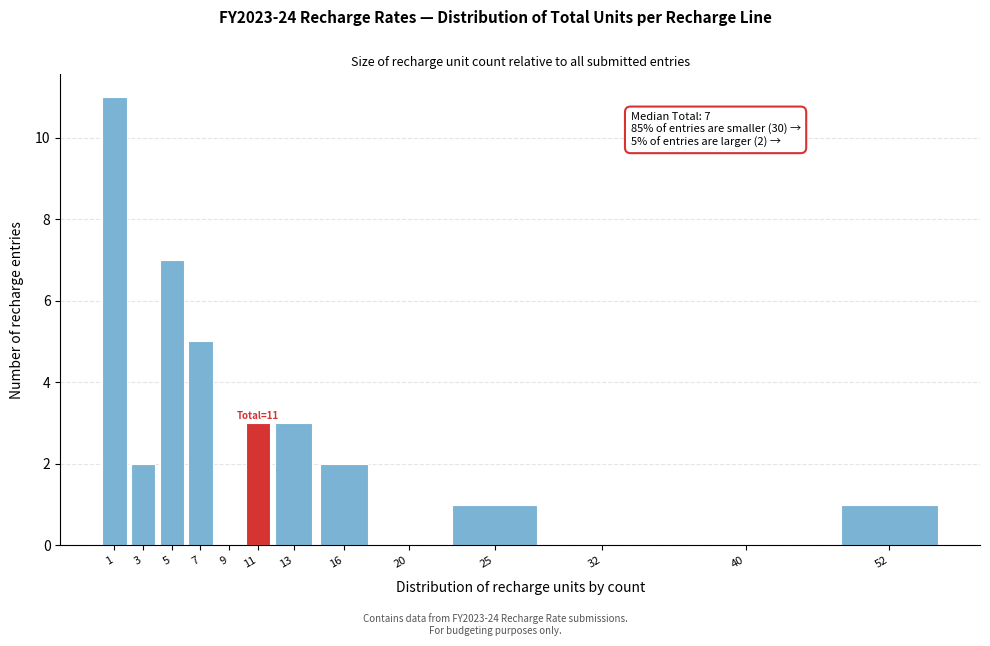

Reading left to right, what are all the values shown in this chart?

1=11	3=2	5=7	7=5	9=0	11=3	13=3	16=2	20=0	25=1	32=0	40=0	52=1